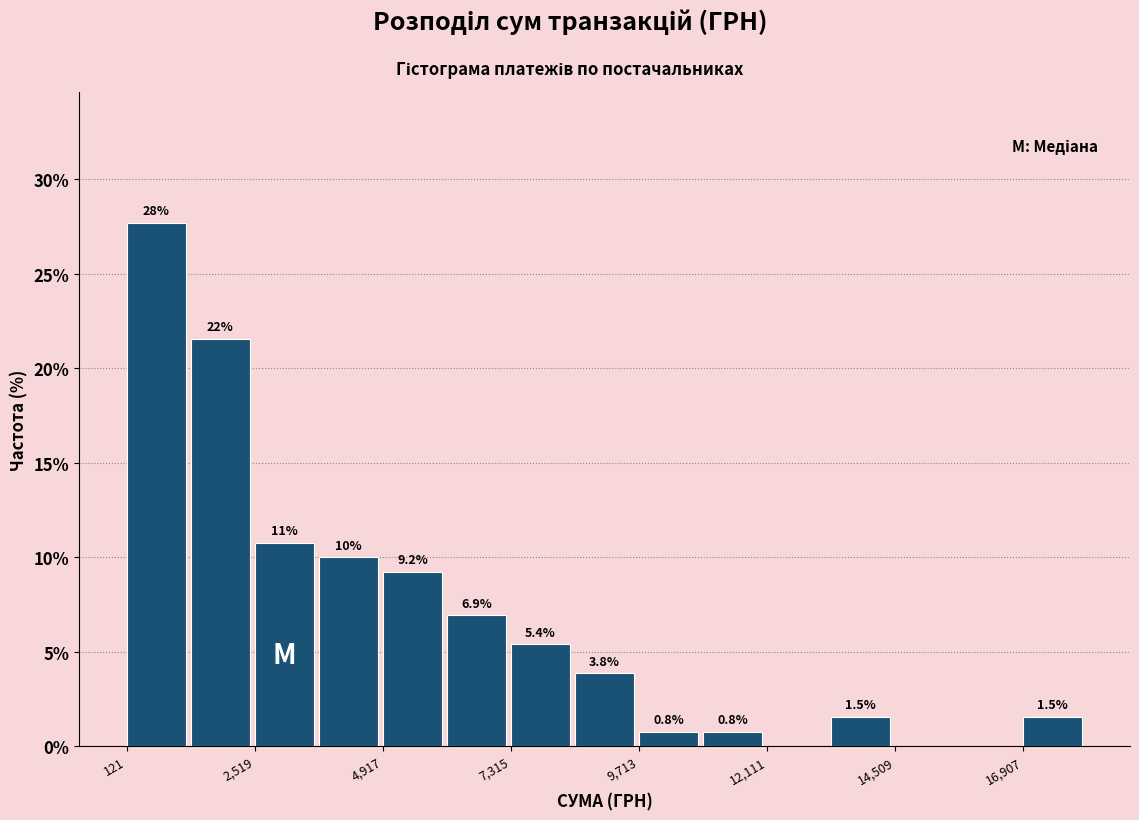

Around what value on the x-axis is the tallest bar? Give the approximate position of its centre, as read against the axis.

500